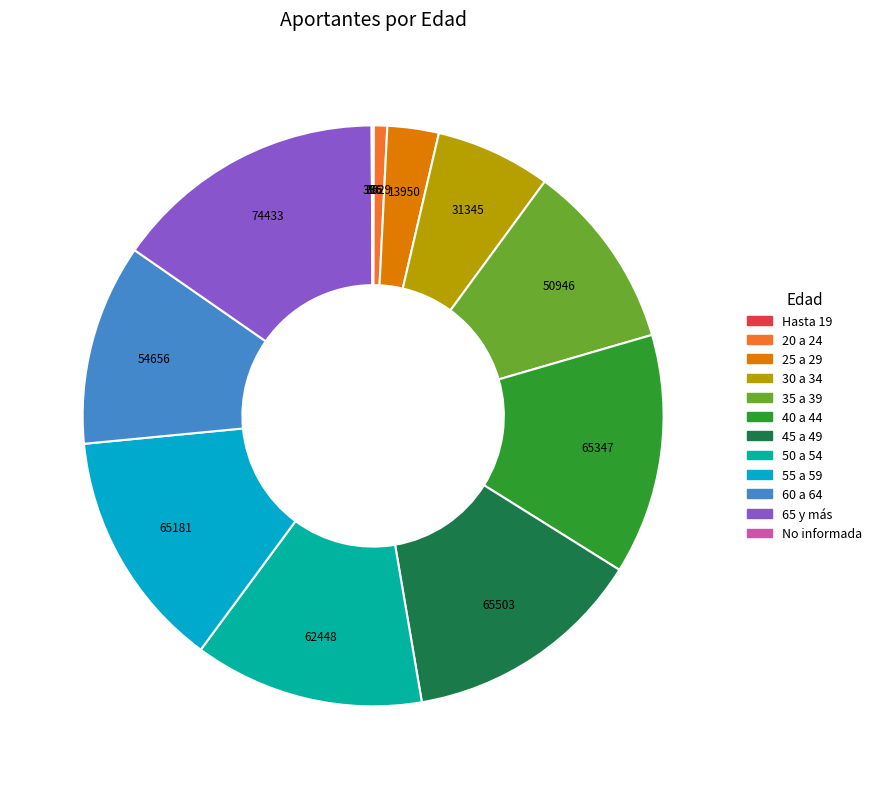

Is there any slice that represents more than half of the pie?

No